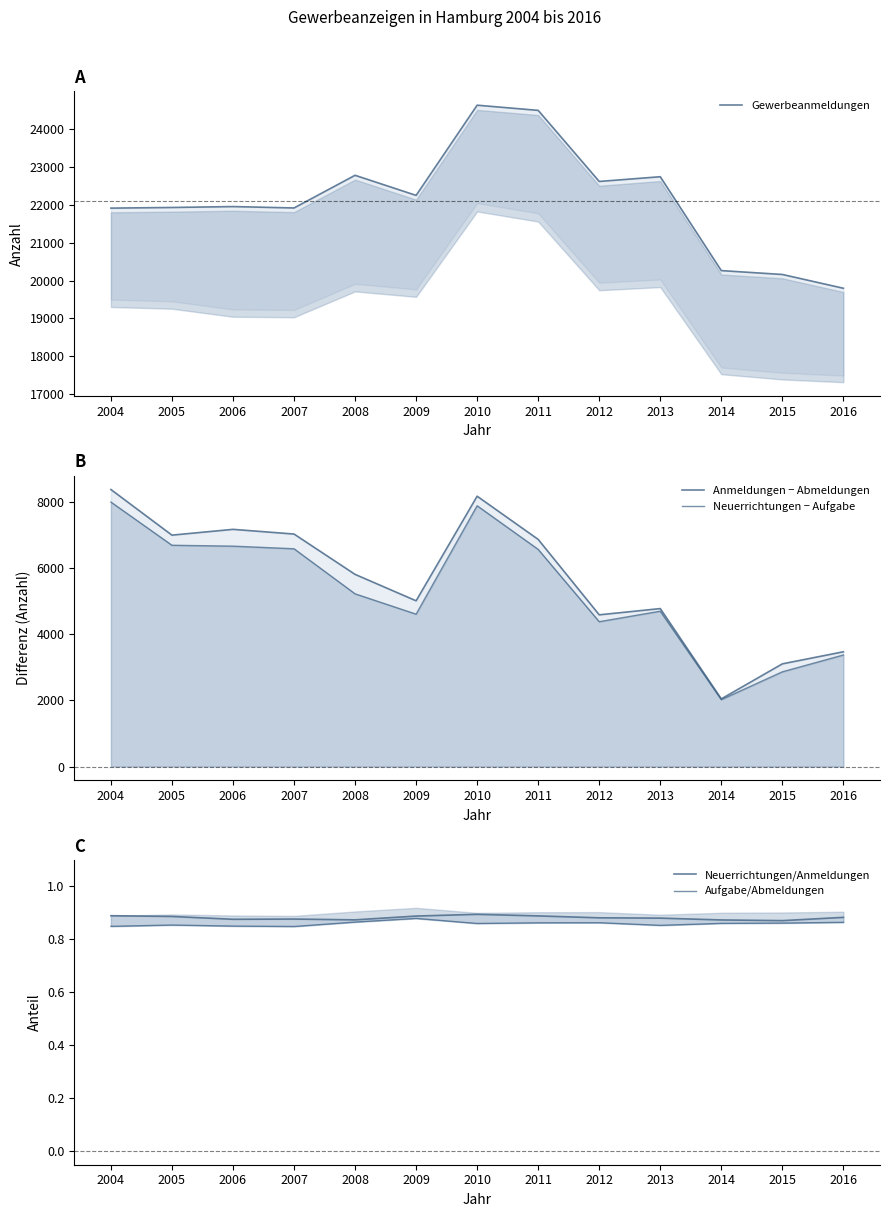

List the labels in order of Neuerrichtungen/Anmeldungen value, smallest first.

2015, 2014, 2008, 2006, 2007, 2013, 2012, 2016, 2005, 2009, 2011, 2004, 2010